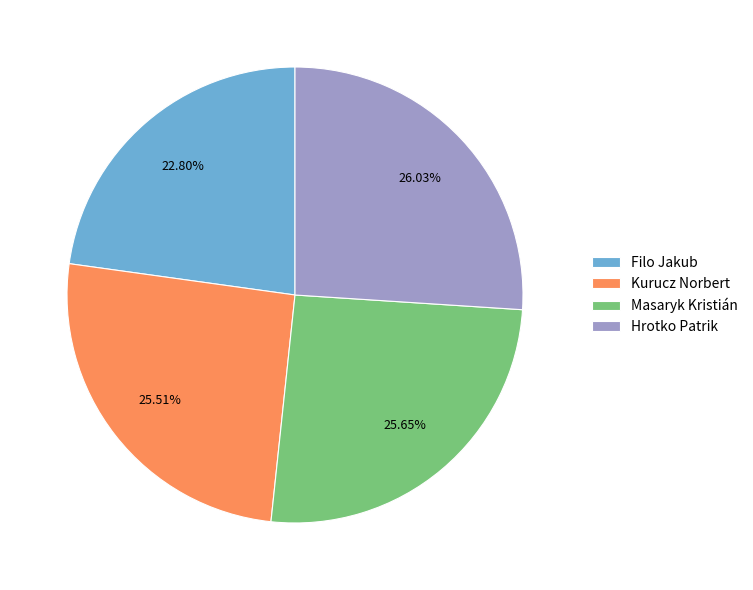

Which slice is the smallest?

Filo Jakub